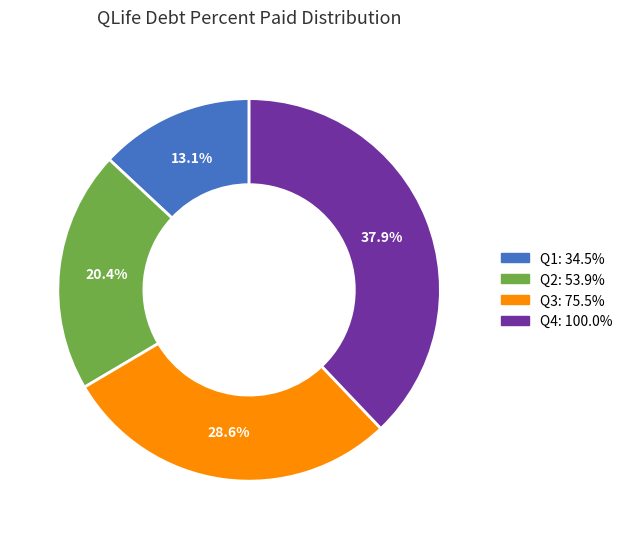

What percentage do Q4: 100.0% and Q1: 34.5% together represent?

51.0%